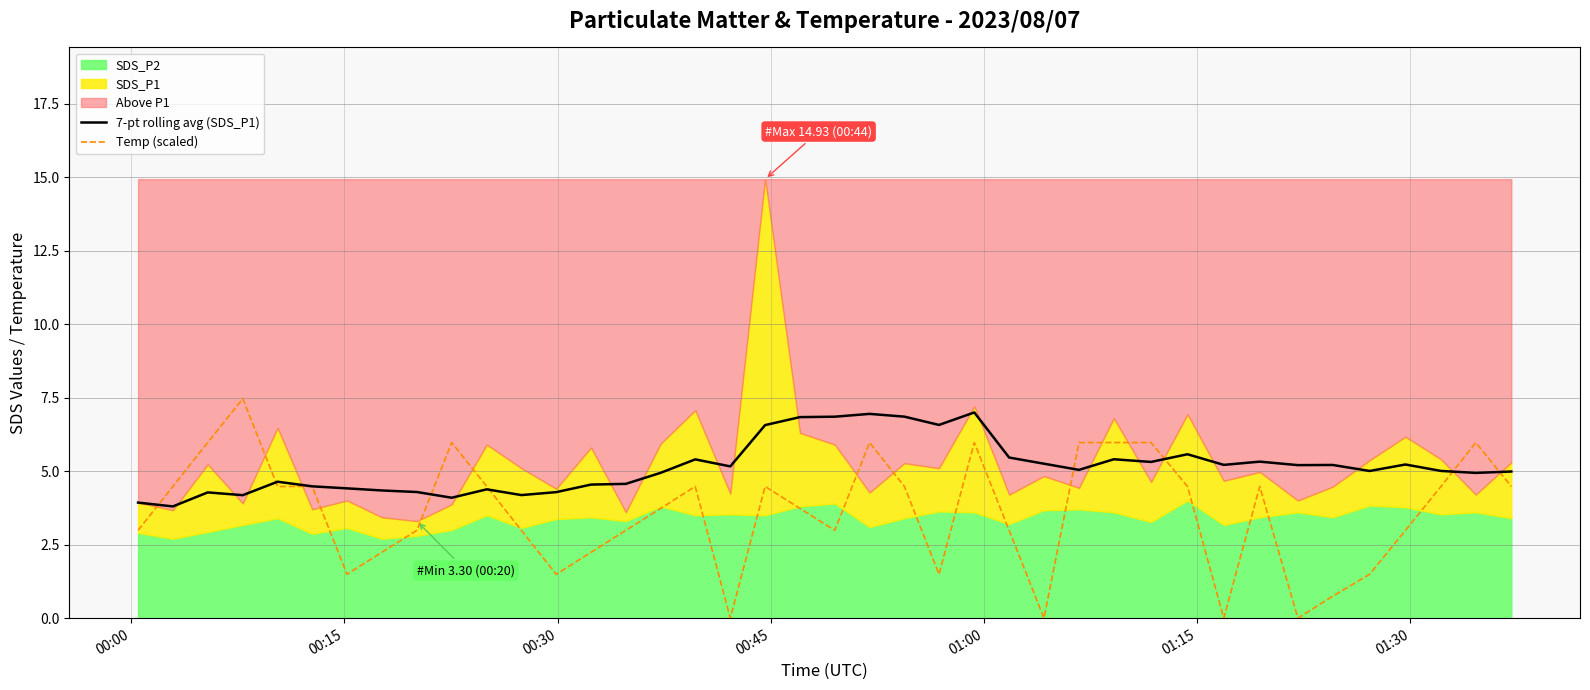

At which label is Temp (scaled) closest to 3?

00:00